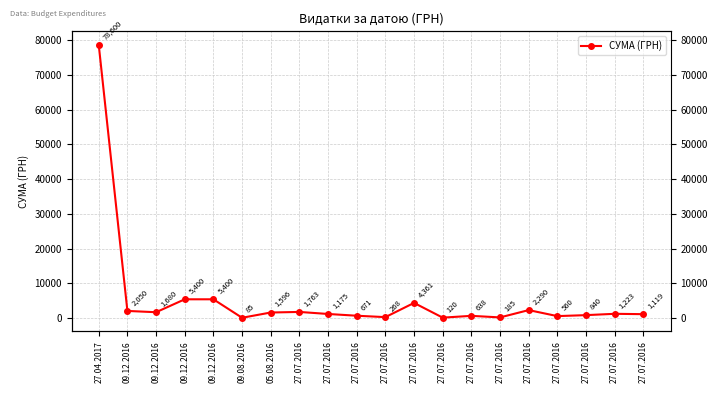

Does the chart display data point markers on the line(s)?

Yes